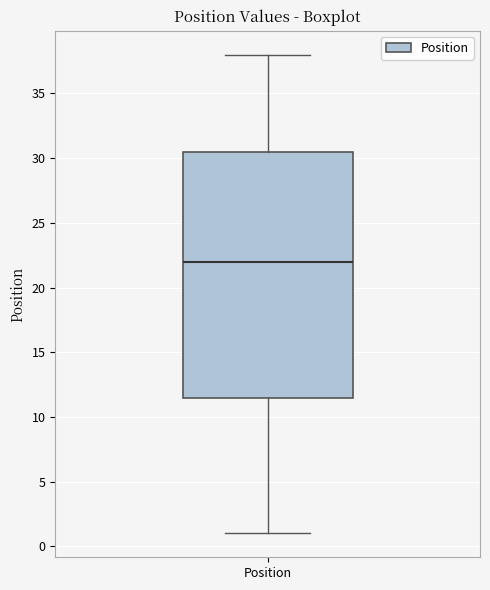

Where is the lower edge of the box for Position on the y-axis? The values are not printed on the chart, so give them approximately, as read against the axis.

11.5